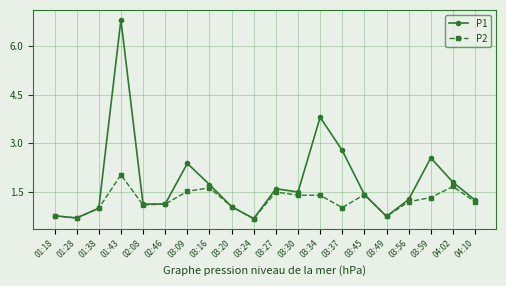

Which series has the widest spread of values?

P1